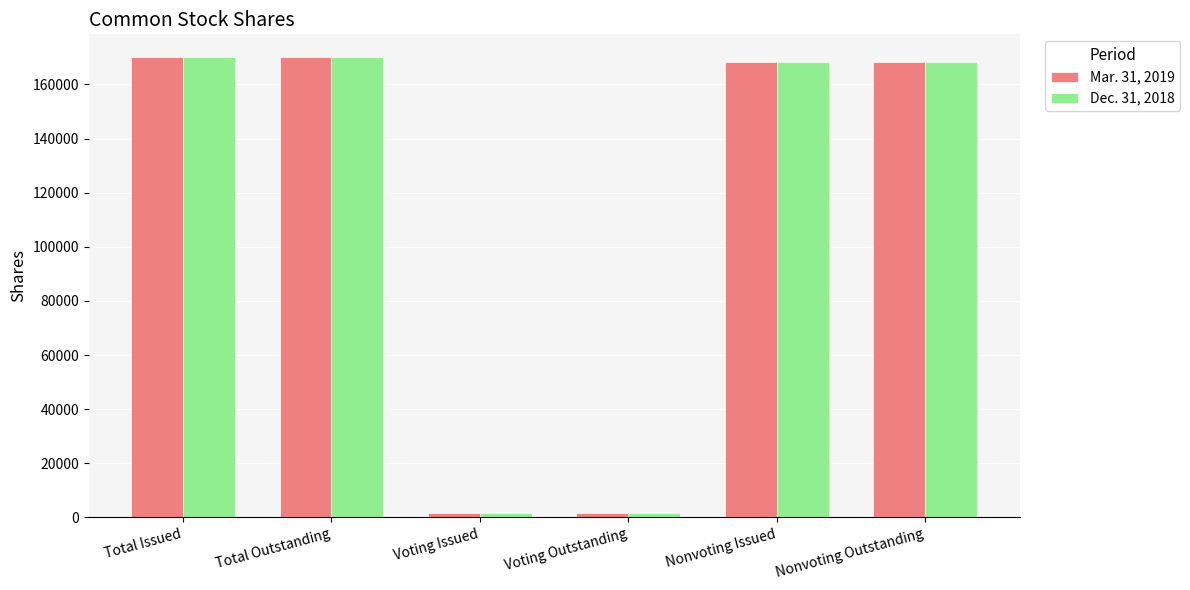

True or false: Mar. 31, 2019 has a value of 65474 at Nonvoting Issued.

False